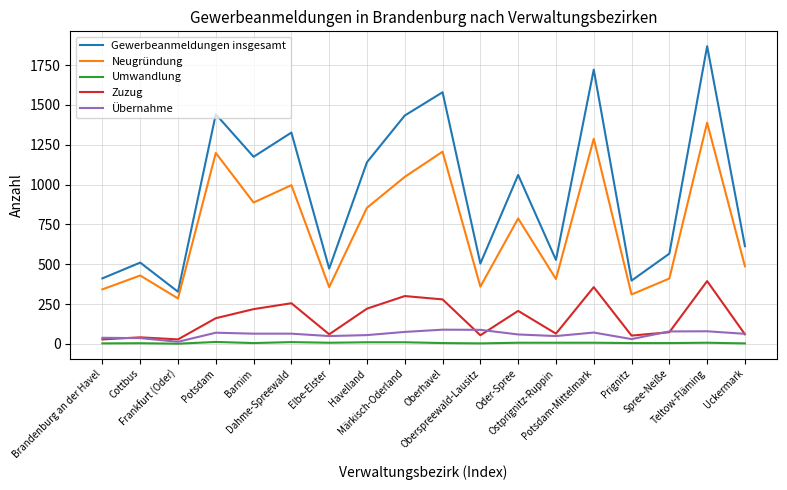

Does the chart have visible grid lines?

Yes